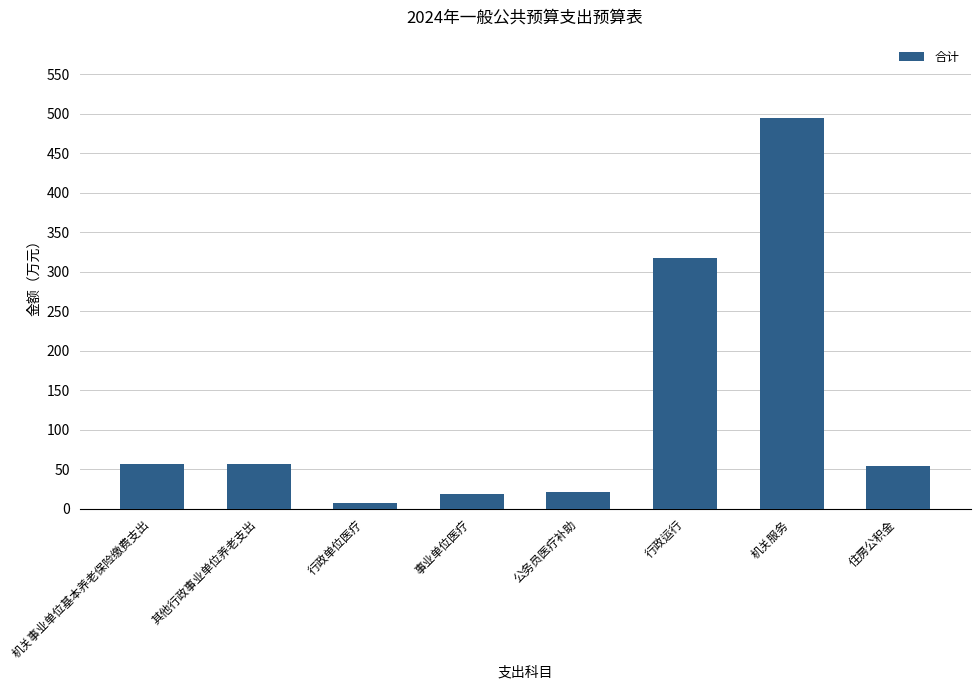

What is the sum of the values at 住房公积金 and 行政运行?

371.6